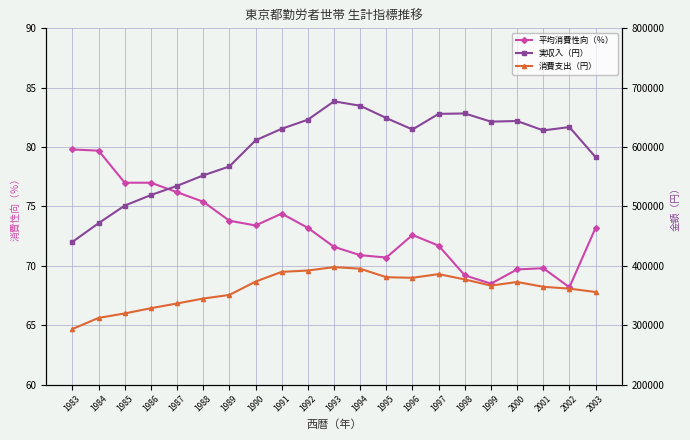

Is the value of 実収入（円） at 1996 greater than the value of 平均消費性向（％） at 2003?

Yes